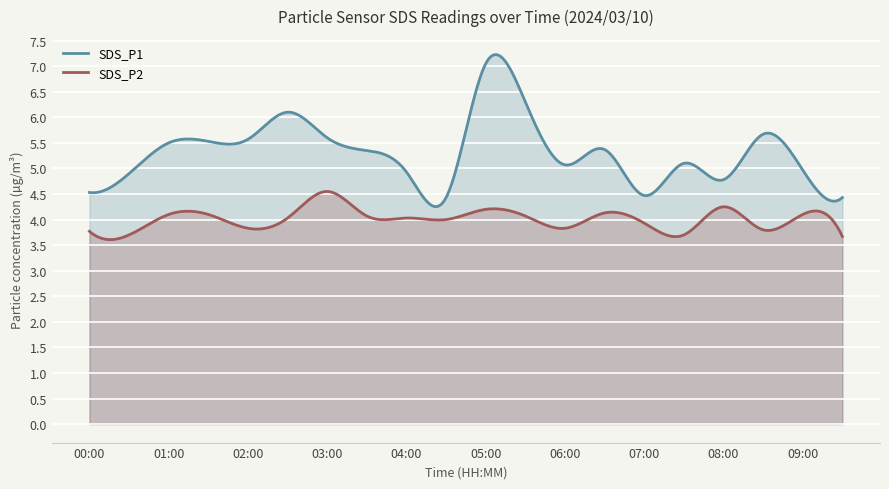

Which series has the largest range (max minus min)?

SDS_P1